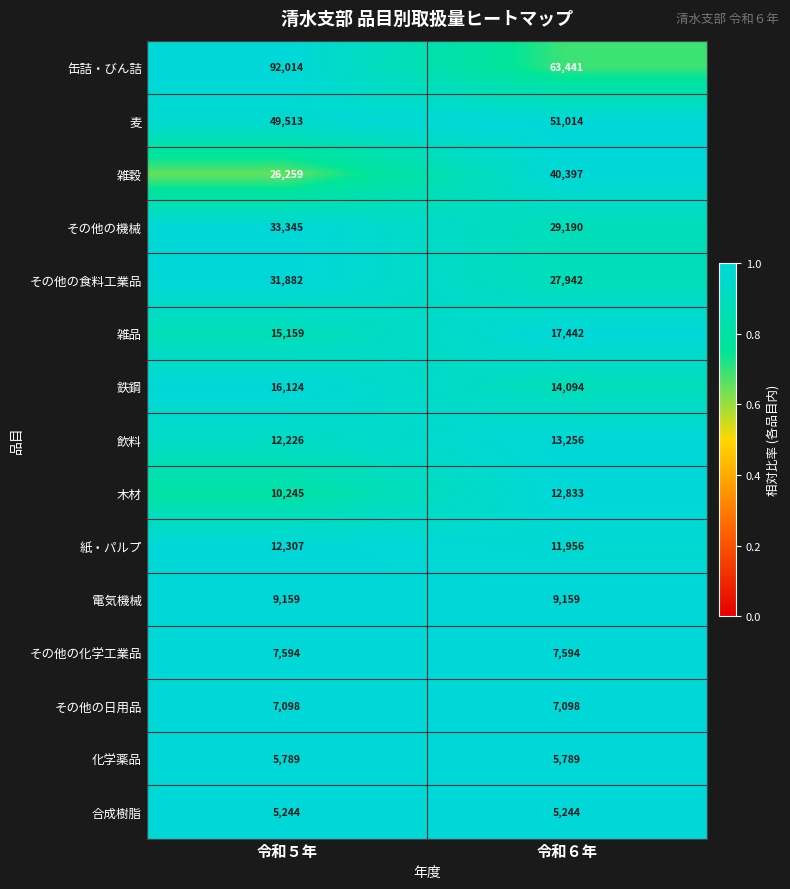

What is the average value of the 鉄鋼 series?

15109